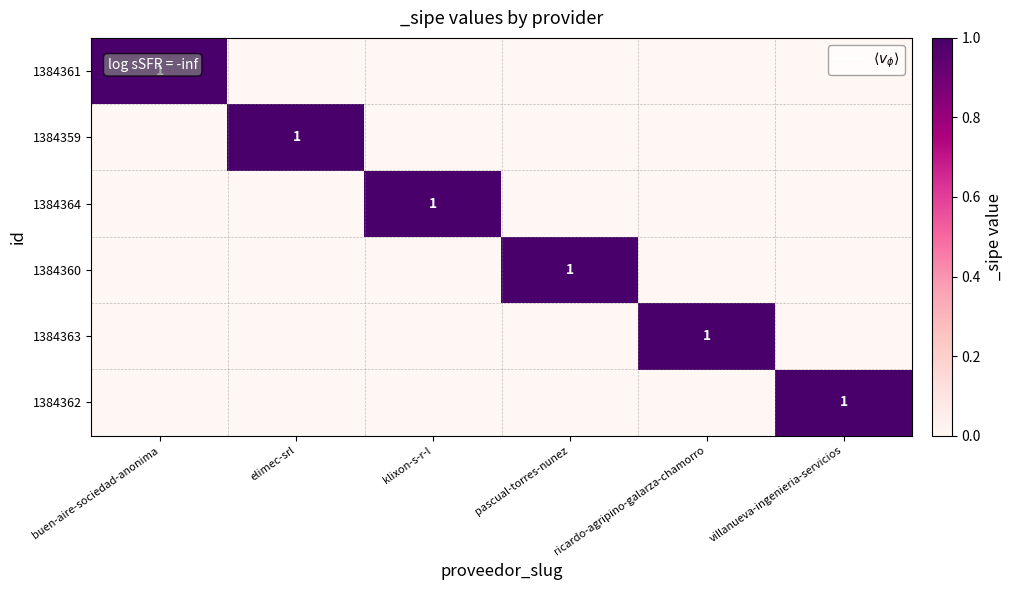

The 1384363 series shows 1 at ricardo-agripino-galarza-chamorro. True or false?

True